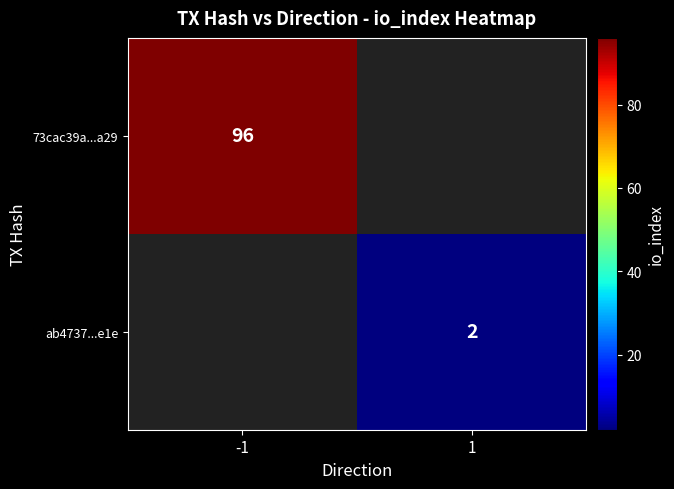

What is the smallest value displayed?

2.0